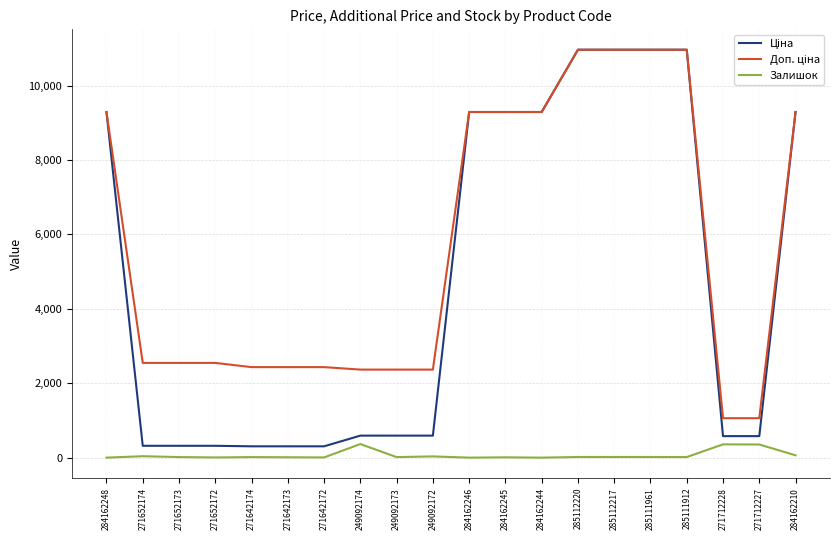

The Залишок series shows 33.0 at 249092172. True or false?

True